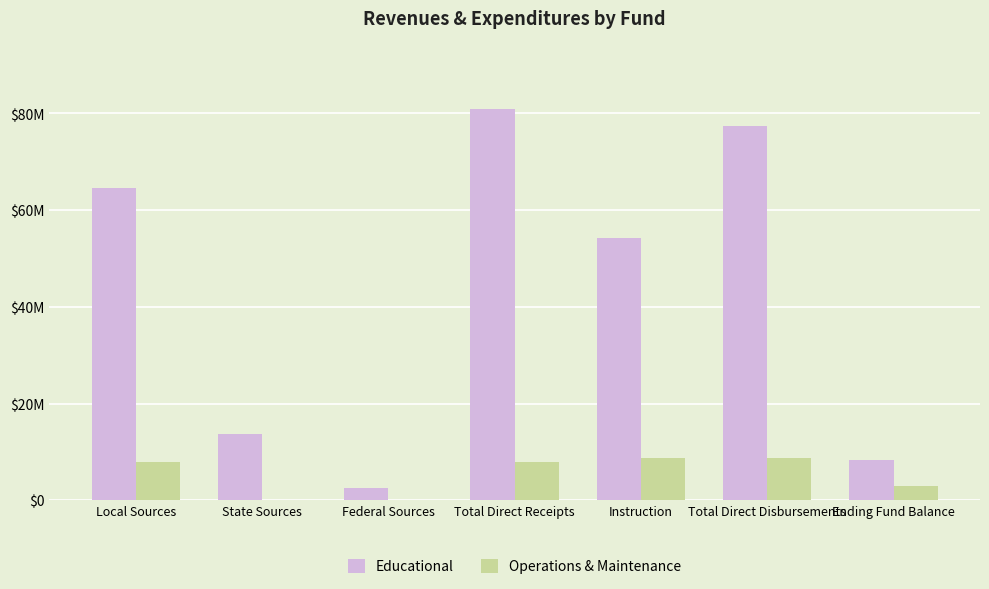

List the series in order of their peak value, highest first.

Educational, Operations & Maintenance